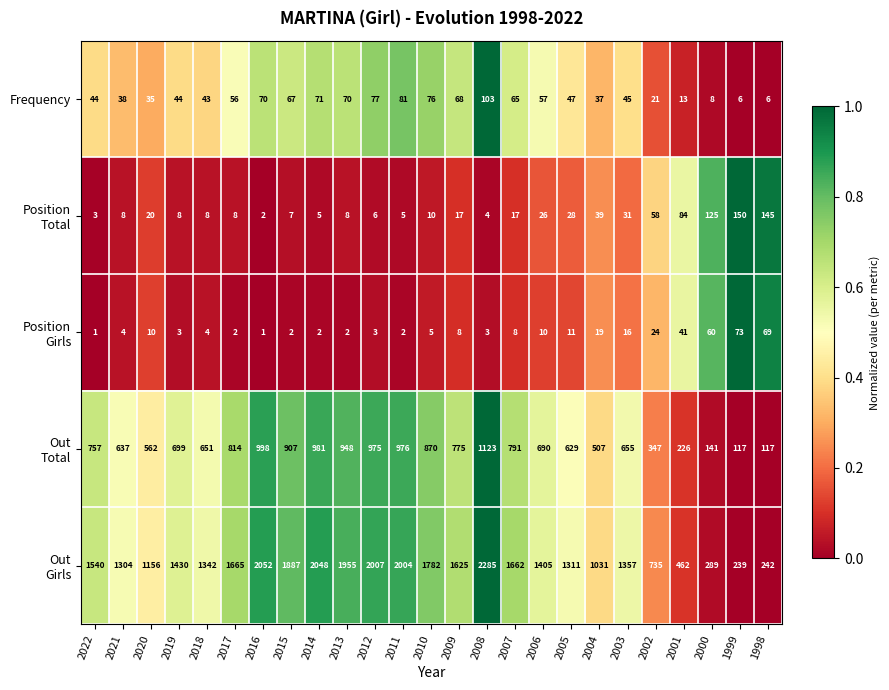

At how many categories does at least one series exceed 1485?

12